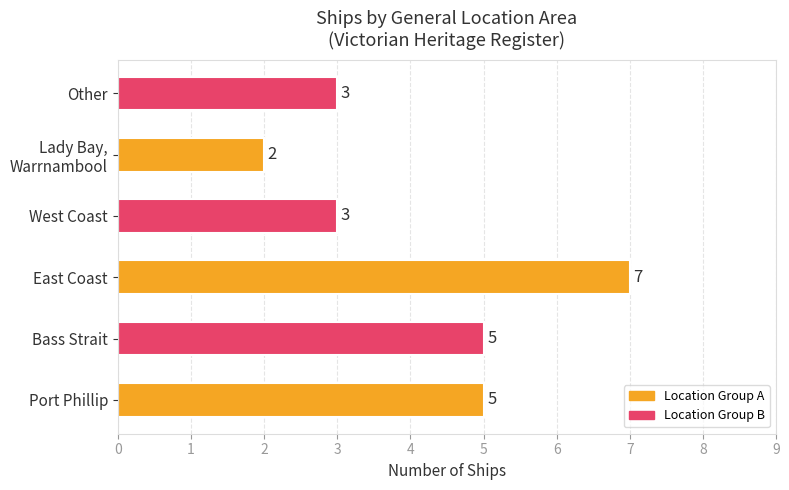

What is the sum of all values?

25